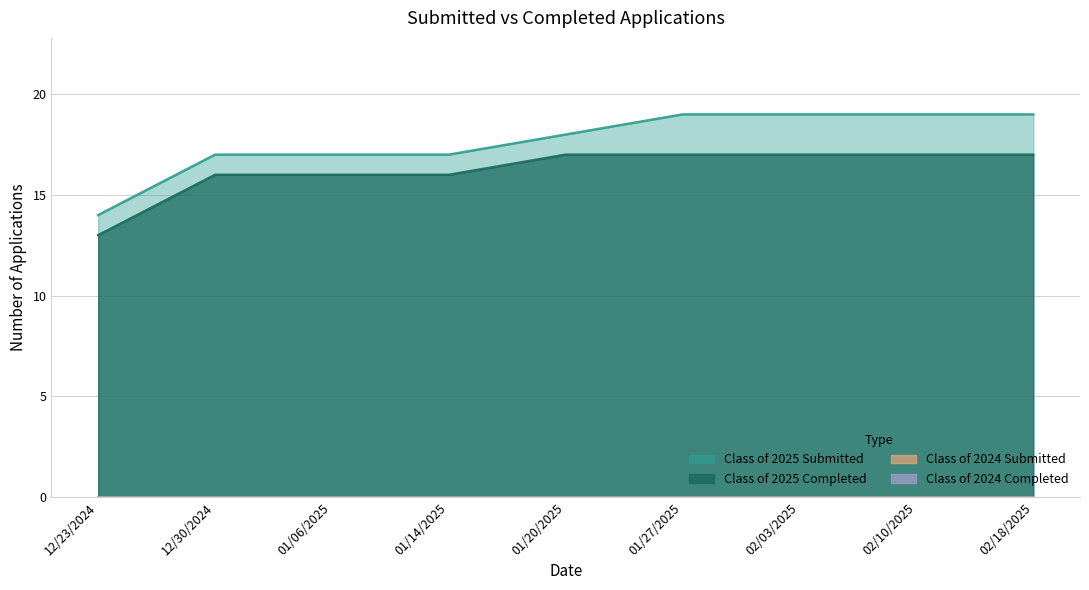

True or false: Class of 2025 Submitted and Class of 2025 Completed intersect in this chart.

False